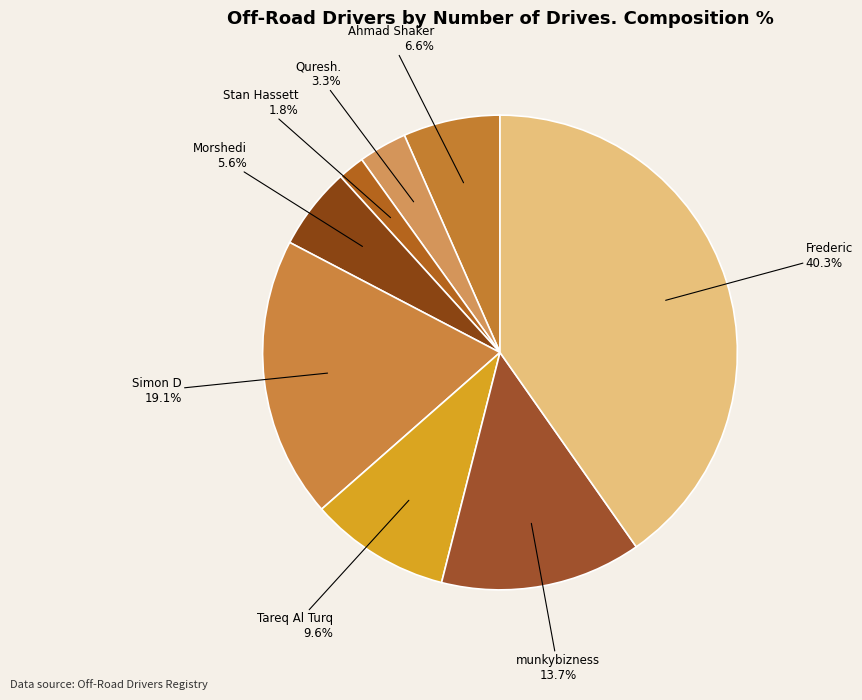

How many slices are in this pie chart?

8